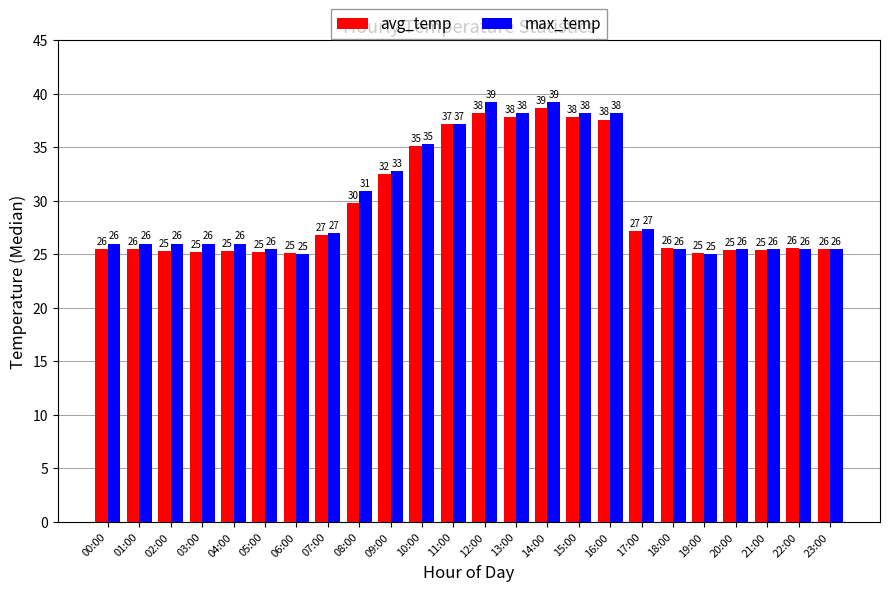

At which label is avg_temp closest to 31?

08:00